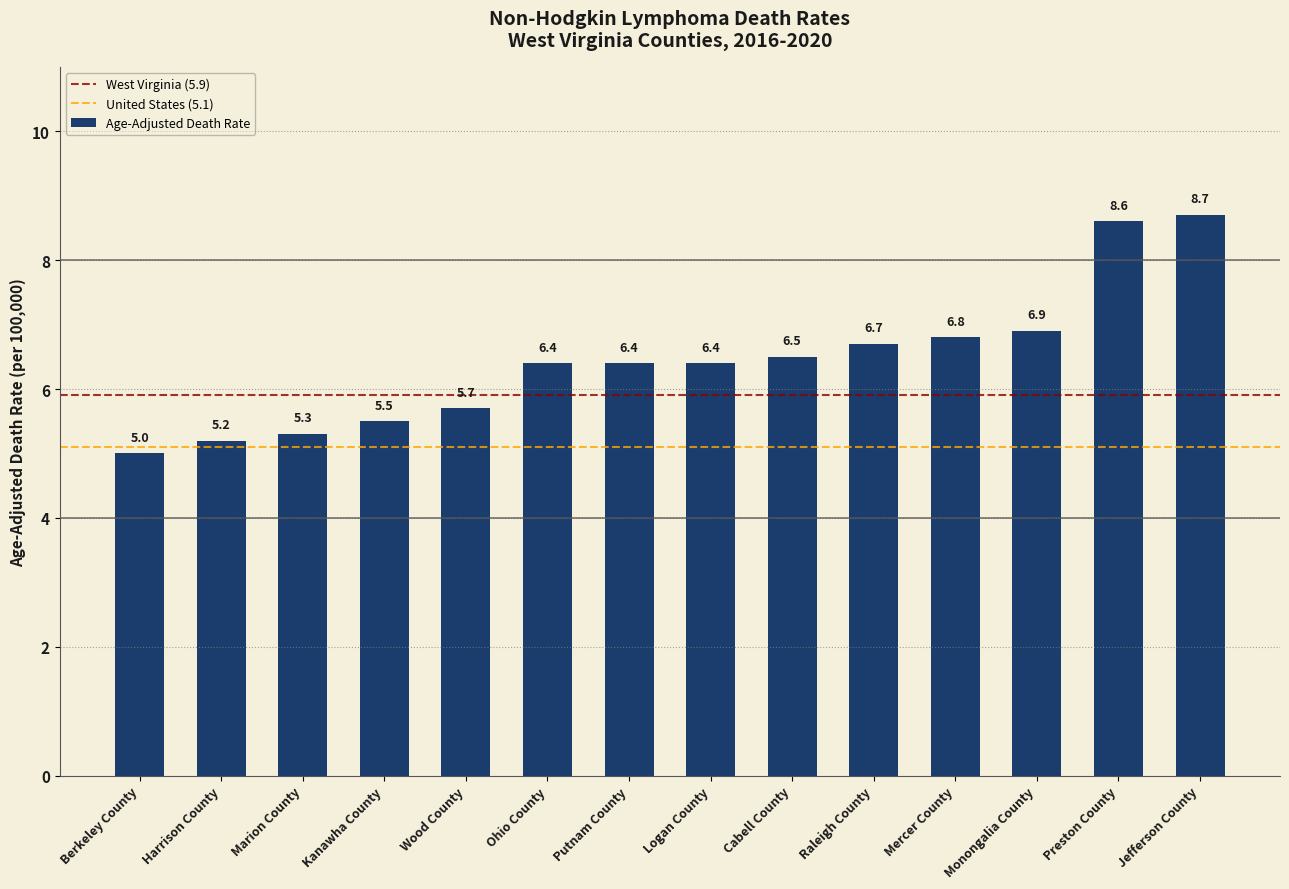

How many values exceed 6?

9